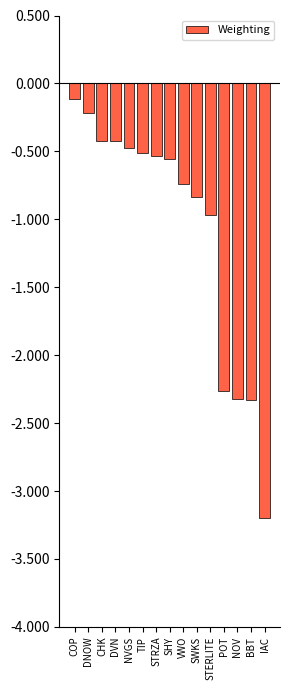

Reading left to right, transcribe all the data shown in this chart.

-0.1	-0.2	-0.4	-0.4	-0.5	-0.5	-0.5	-0.6	-0.7	-0.8	-1.0	-2.3	-2.3	-2.3	-3.2